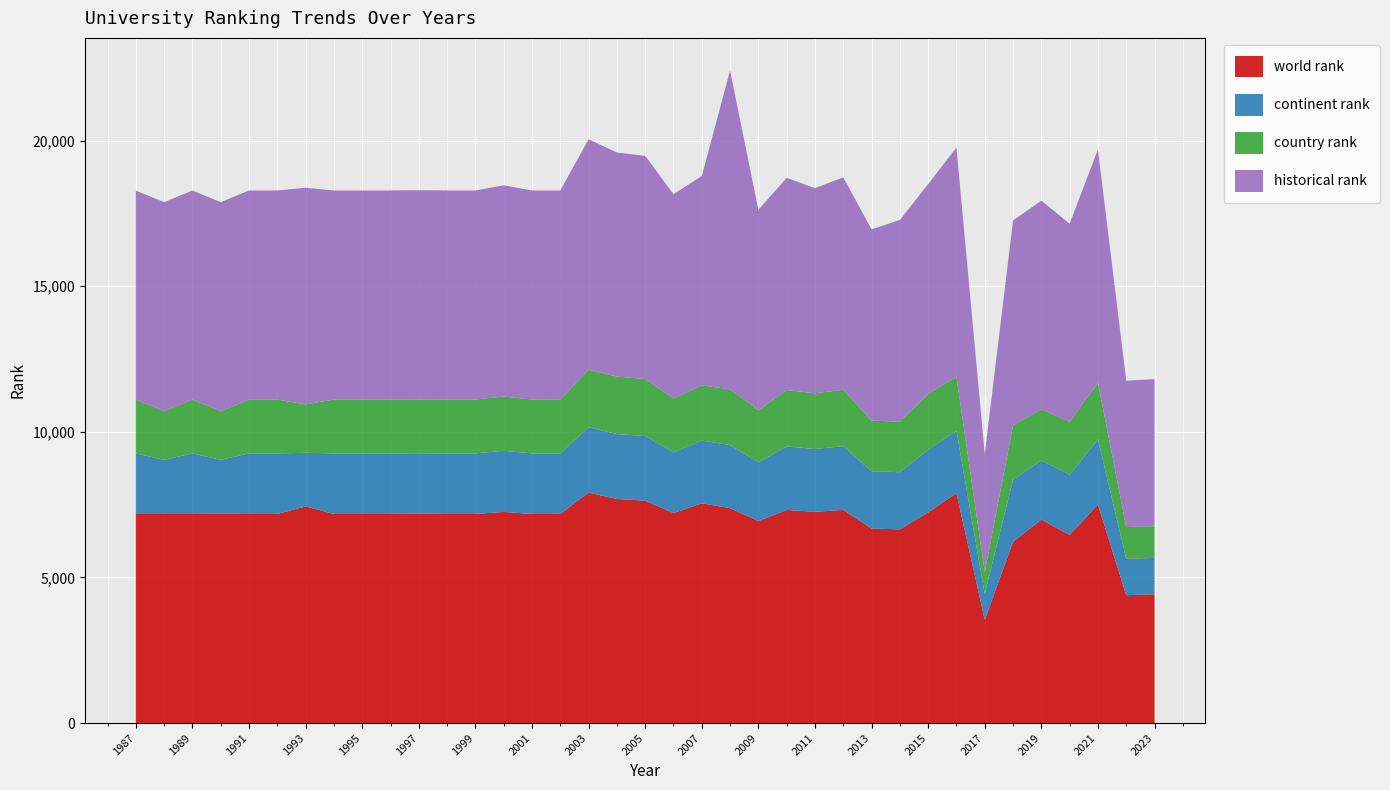

Reading right to left, list all the values displayed in this chart.

world rank: 4422	4391	7506	6458	6985	6225	3542	7891	7232	6651	6678	7321	7254	7317	6935	7380	7546	7210	7636	7696	7911	7181	7180	7251	7180	7180	7186	7180	7180	7180	7439	7180	7180	7182	7180	7180	7180
continent rank: 1250	1250	2237	2073	2031	2135	888	2143	2154	1963	1968	2188	2157	2183	2018	2165	2153	2085	2218	2228	2248	2080	2081	2099	2081	2081	2080	2081	2081	2081	1841	2081	2081	1856	2081	1859	2079
country rank: 1086	1089	1948	1810	1758	1863	754	1862	1910	1738	1738	1935	1913	1935	1787	1912	1898	1846	1963	1974	1978	1846	1847	1864	1847	1847	1846	1847	1847	1847	1663	1847	1847	1667	1847	1669	1845
historical rank: 5051	5027	8006	6806	7166	7035	4049	7868	7214	6923	6568	7296	7045	7288	6883	10951	7190	7020	7660	7693	7911	7181	7180	7251	7180	7180	7186	7180	7180	7180	7439	7180	7180	7182	7180	7180	7180